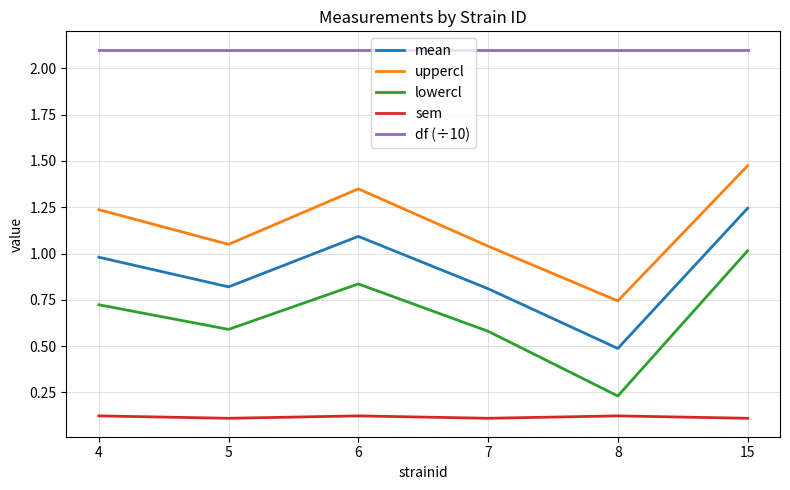

Does the chart have visible grid lines?

Yes